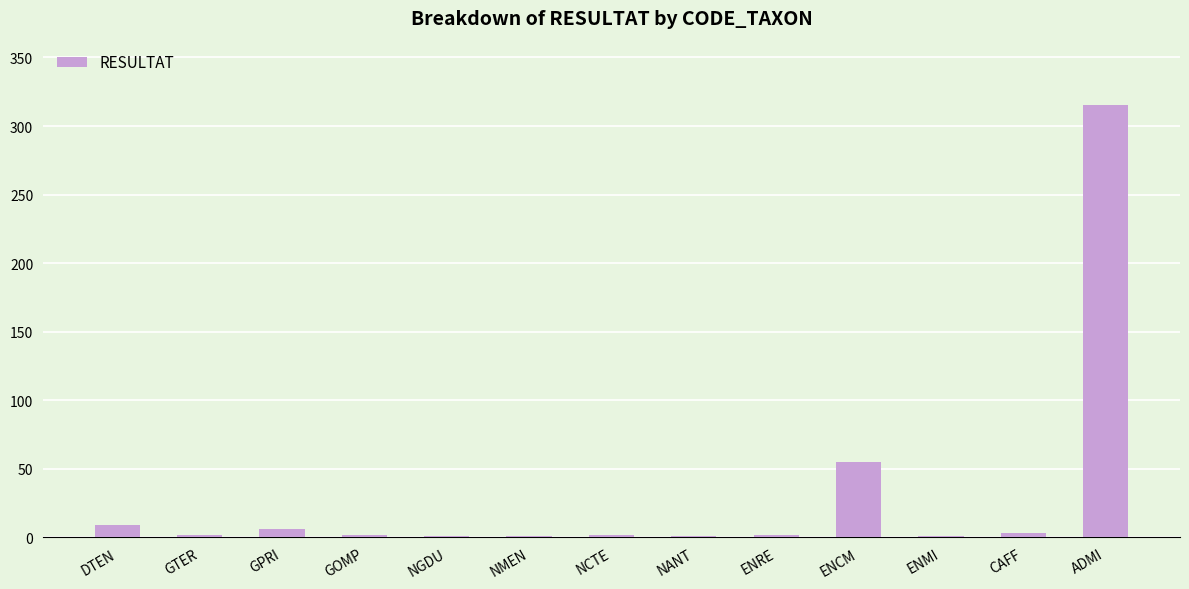

What is the sum of all values?

400